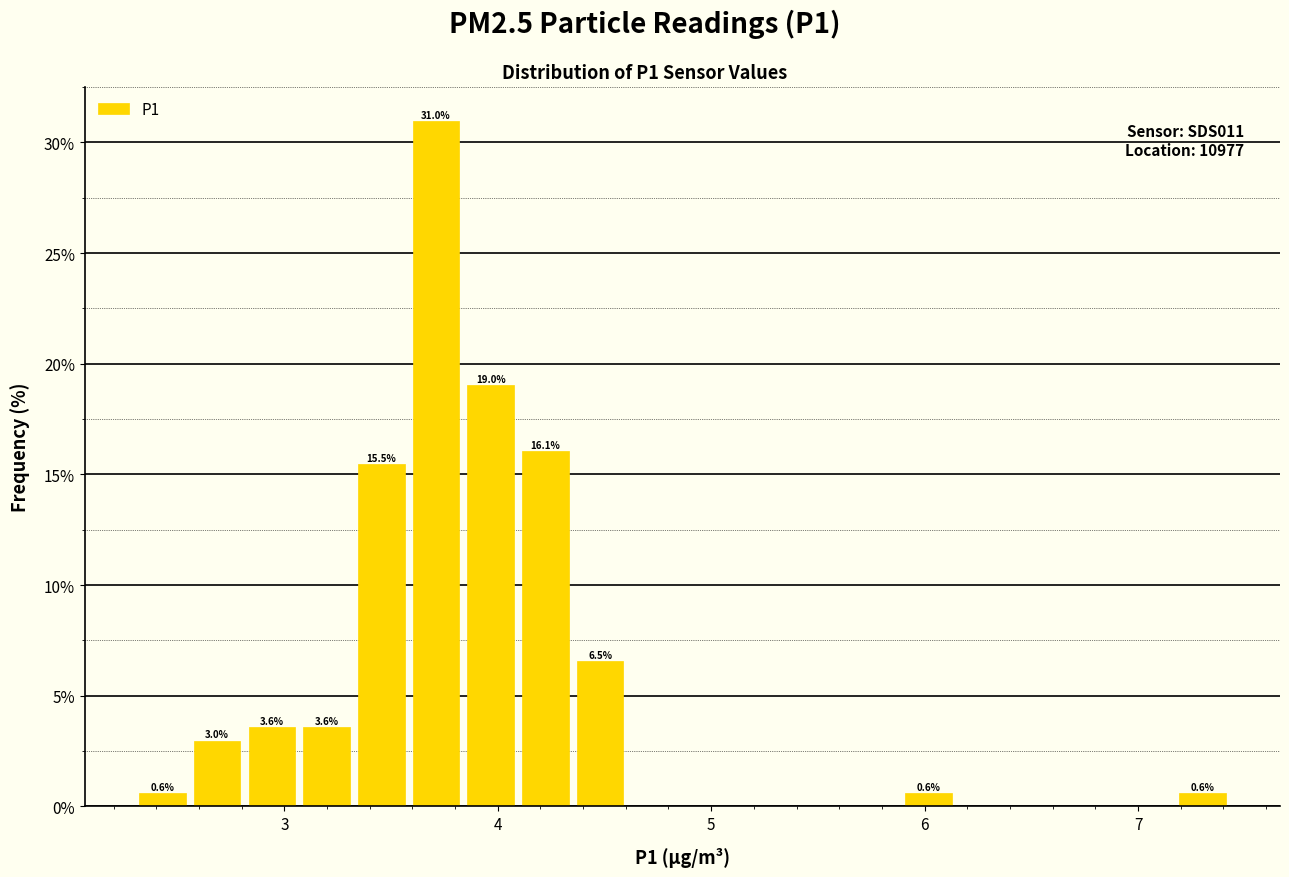

Around what value on the x-axis is the tallest bar? Give the approximate position of its centre, as read against the axis.

3.7